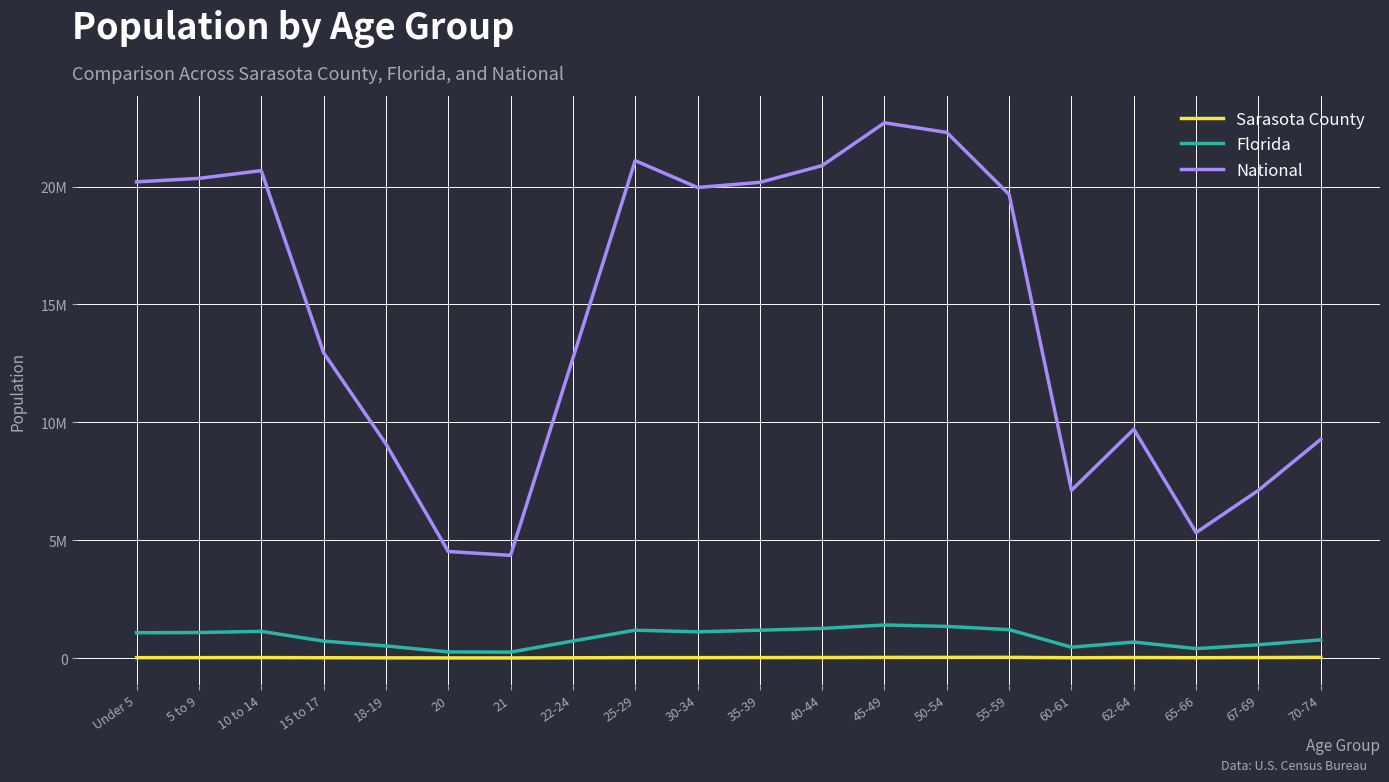

Does the chart display data point markers on the line(s)?

No